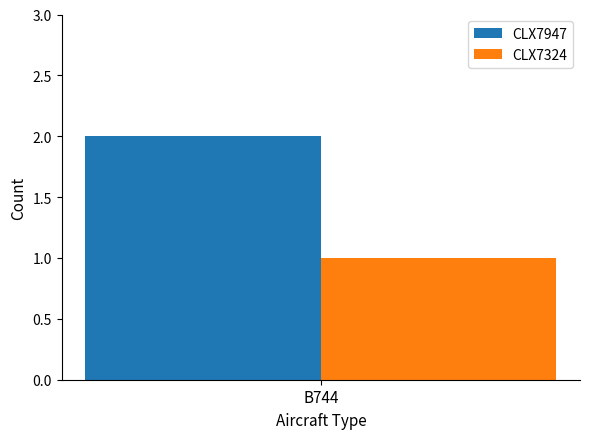

Which category has the highest value across all series?

B744